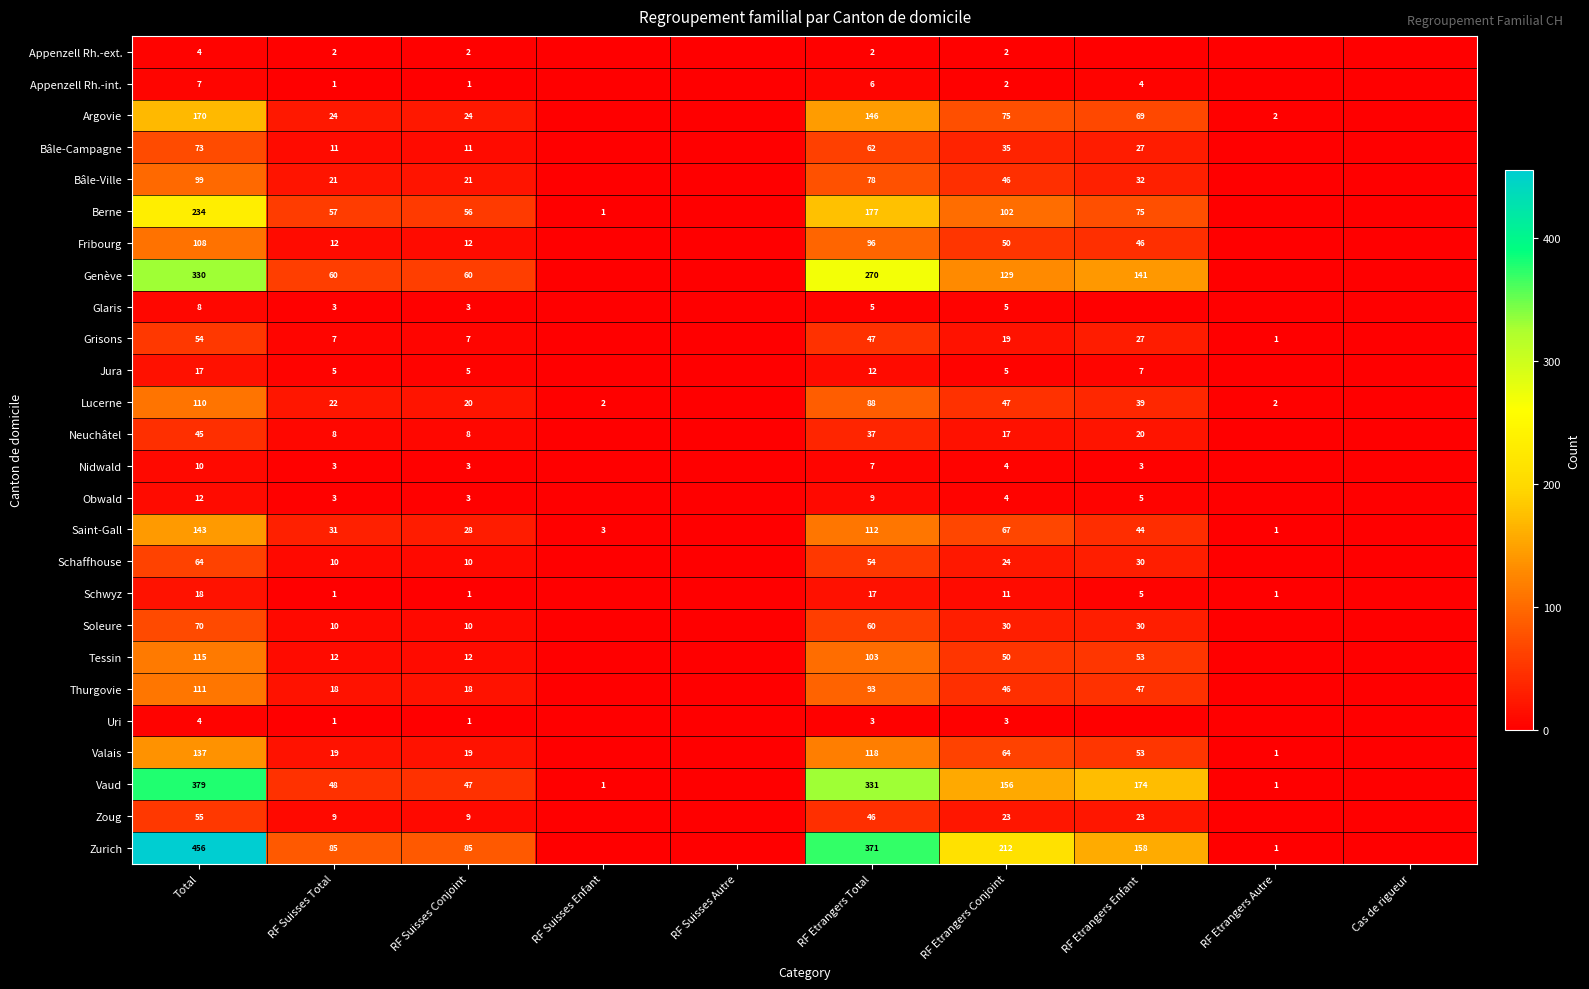

What is the difference between the Soleure values at RF Etrangers Total and RF Suisses Total?

50